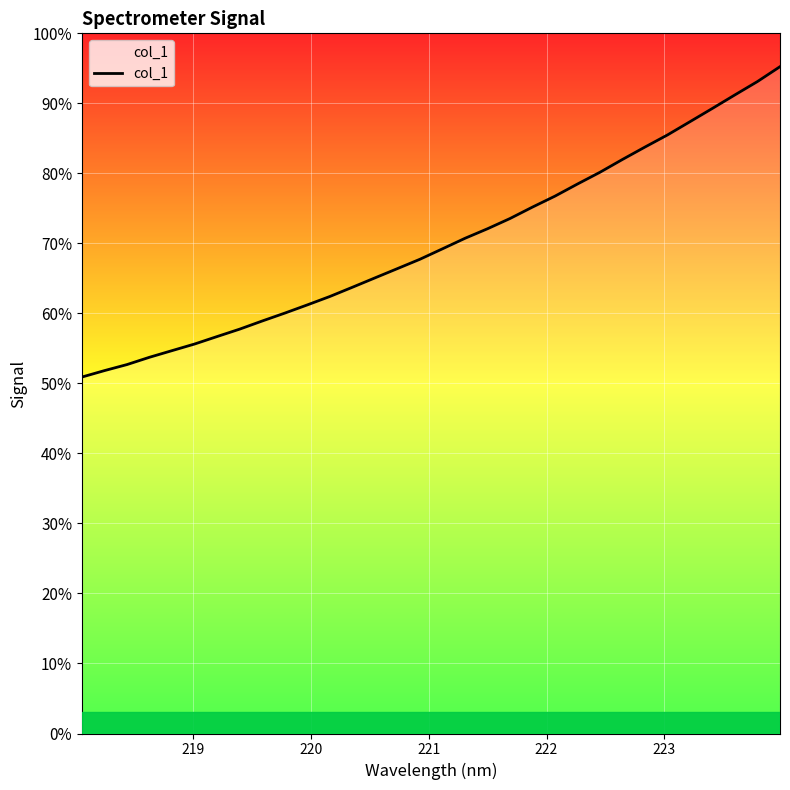

What is the difference between the maximum and minimum values?

44.3